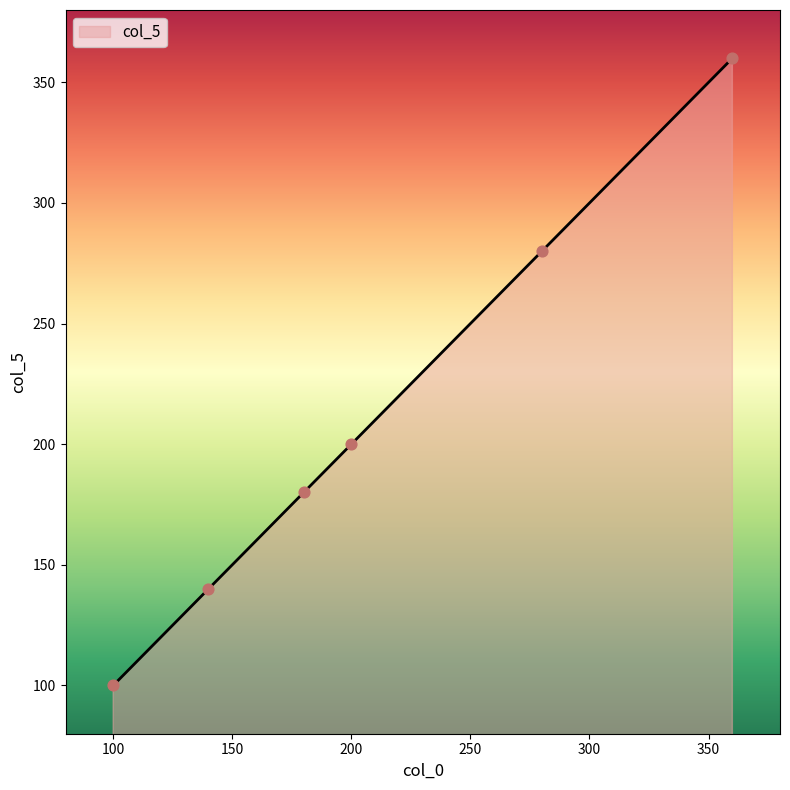

What is the smallest value displayed?

100